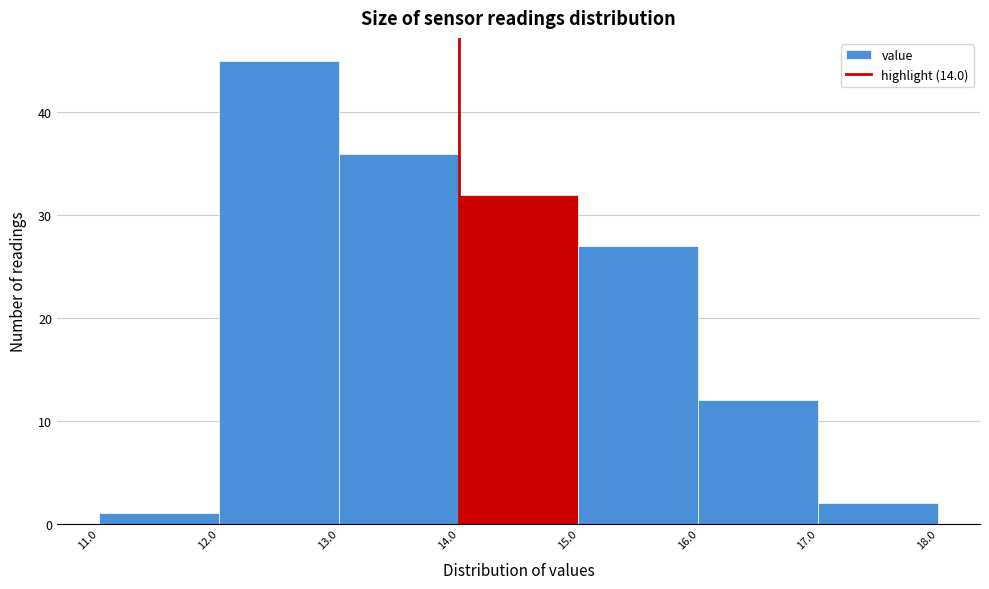

How tall is the bar that spans 16.0 to 17.0 on the x-axis? The values are not printed on the chart, so give them approximately, as read against the axis.

12